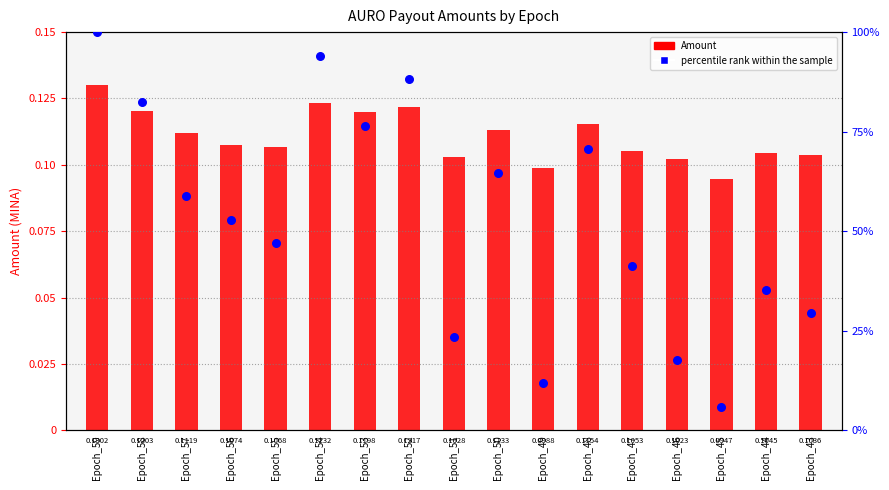

Which series reaches the maximum Y coordinate?

percentile rank within the sample